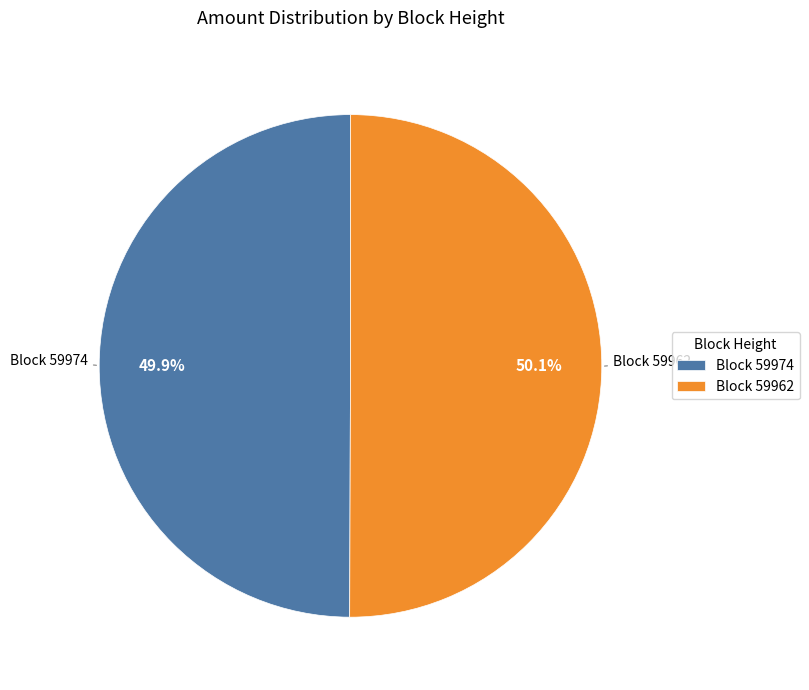

Approximately how many times larger is the value at Block 59962 compared to Block 59974?

1.0